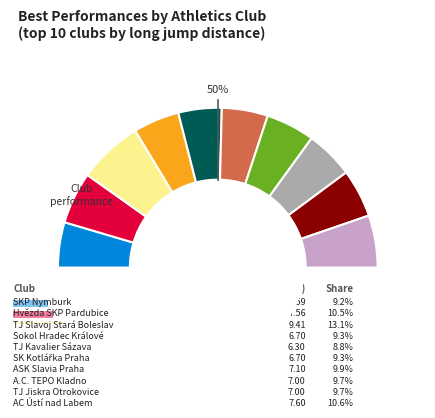

To the nearest percent, what is the difference between the ASK Slavia Praha and SK Kotlářka Praha slice percentages?

1%